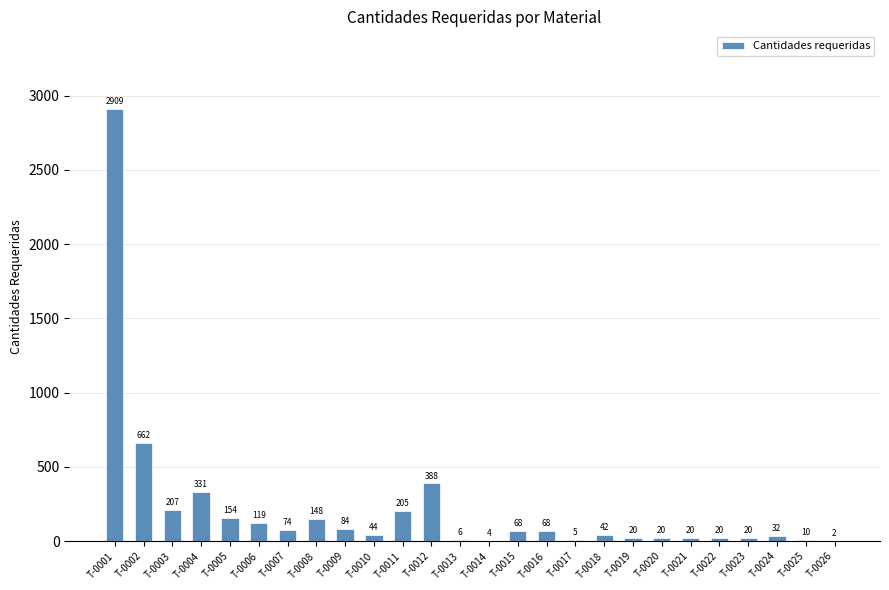

At which category does the chart reach its peak across all series?

T-0001